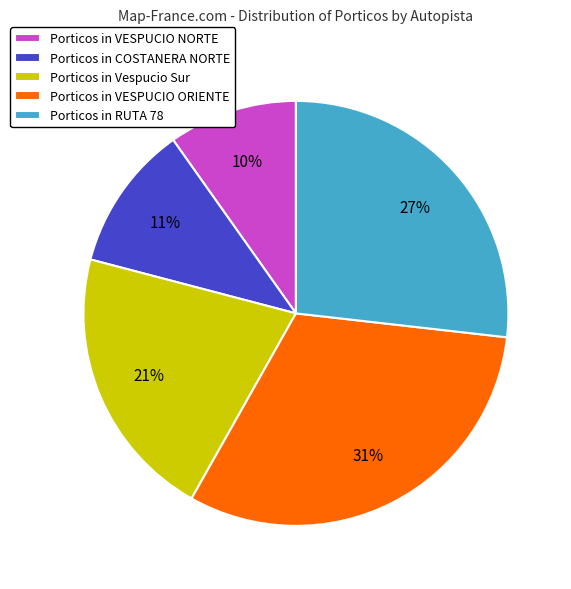

What is the largest slice in the pie chart?

Porticos in VESPUCIO ORIENTE